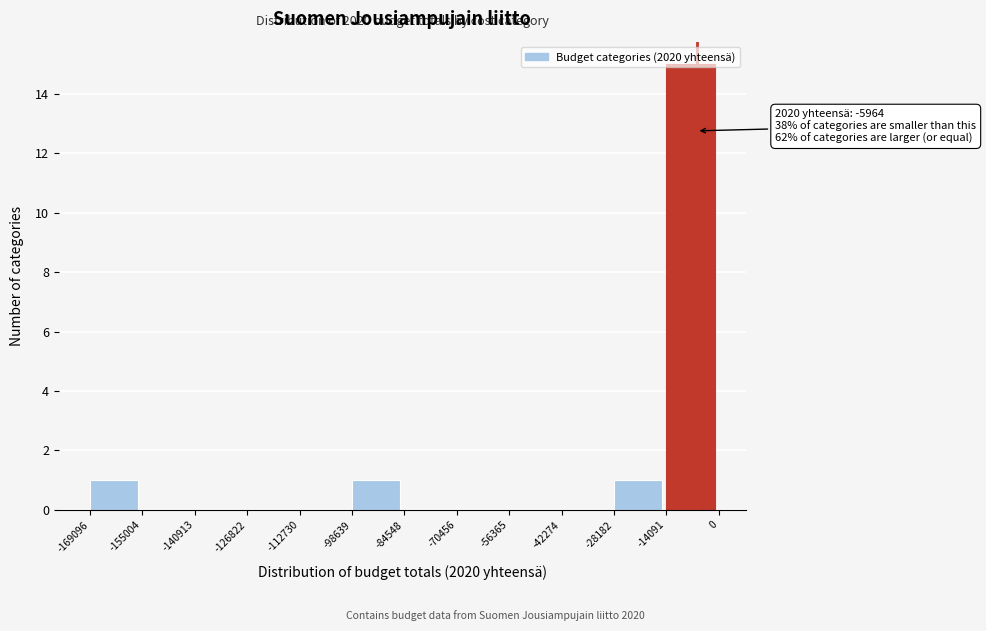

Over which range of the x-axis is the bar tallest?

-14091 to 0